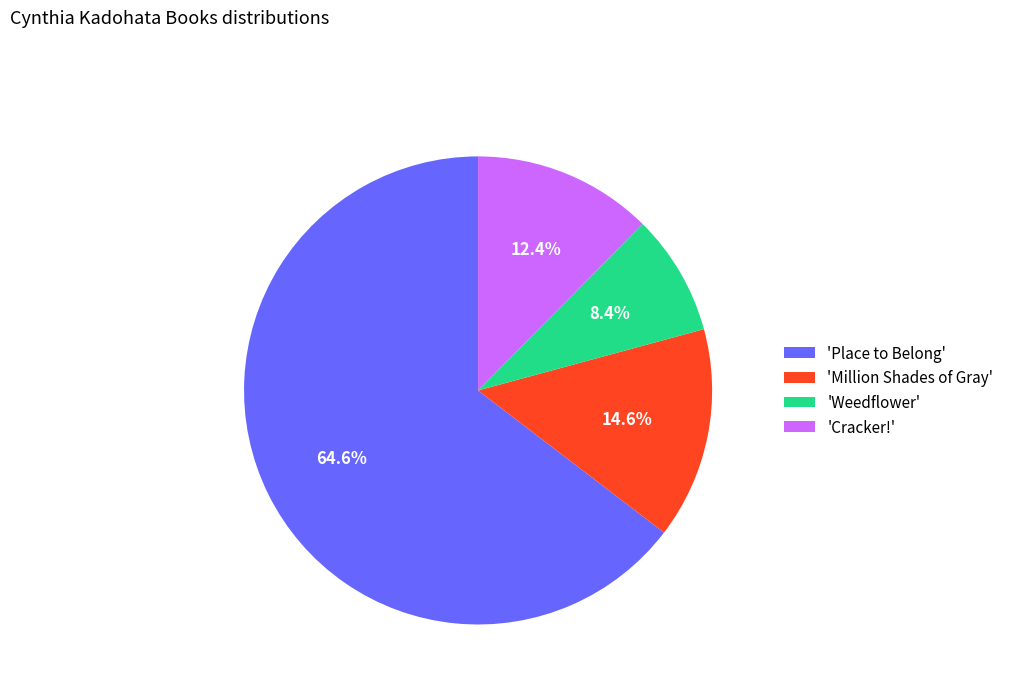

Does any single category account for the majority?

Yes